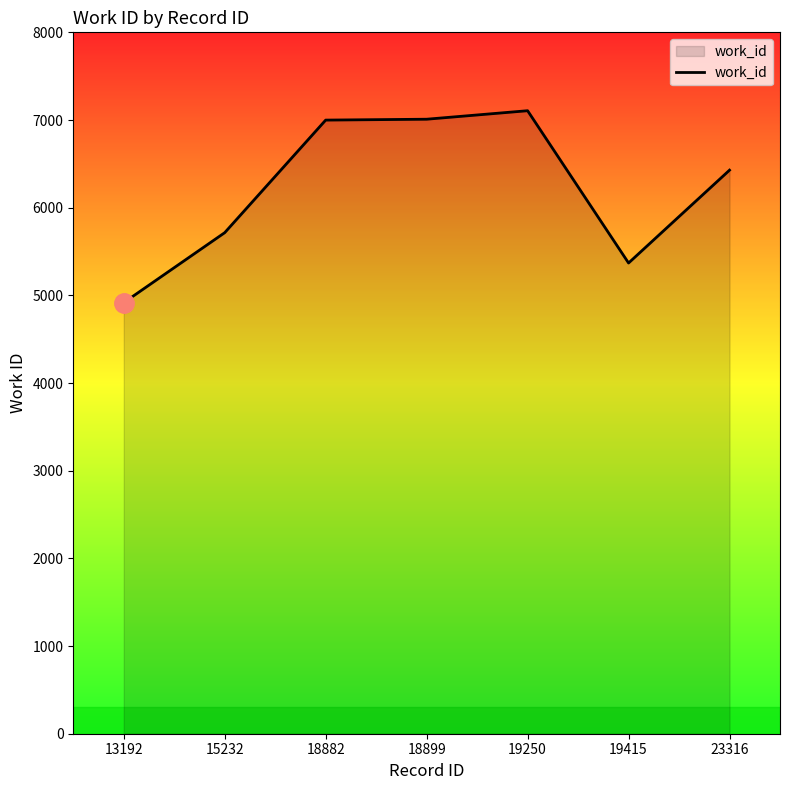

Approximately how many times larger is the value at 19415 compared to 15232?

0.9